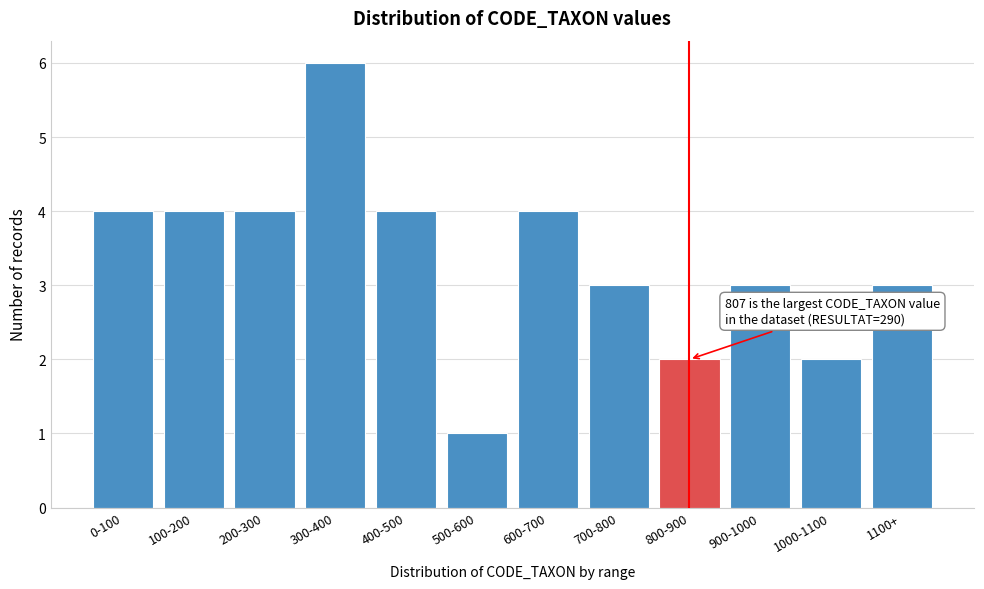

Reading right to left, transcribe all the data shown in this chart.

1100+=3	1000-1100=2	900-1000=3	800-900=2	700-800=3	600-700=4	500-600=1	400-500=4	300-400=6	200-300=4	100-200=4	0-100=4